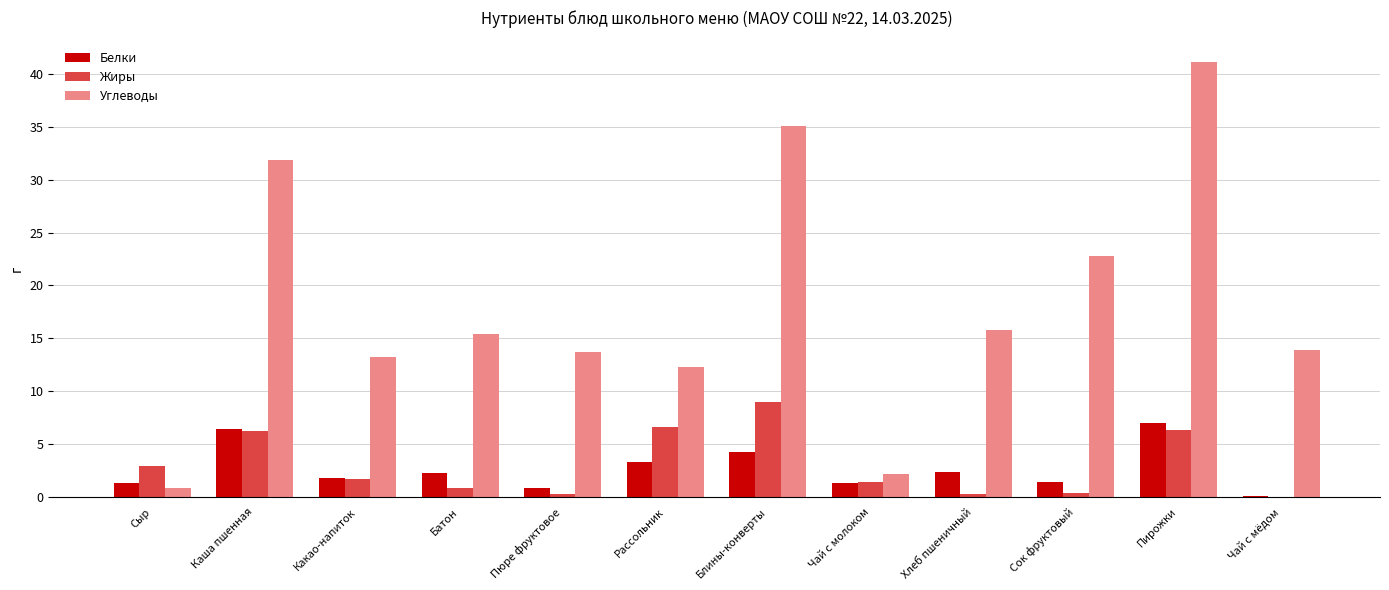

What is the sum of the Белки values at Сыр and Рассольник?

4.6